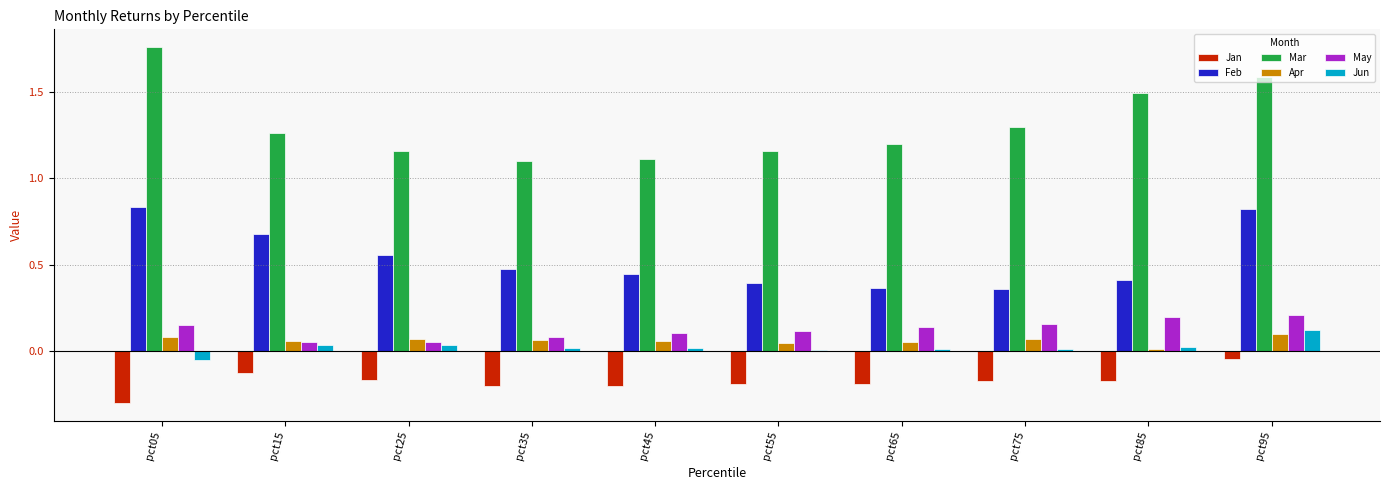

True or false: Feb has a value of 0.4 at pct45.

True